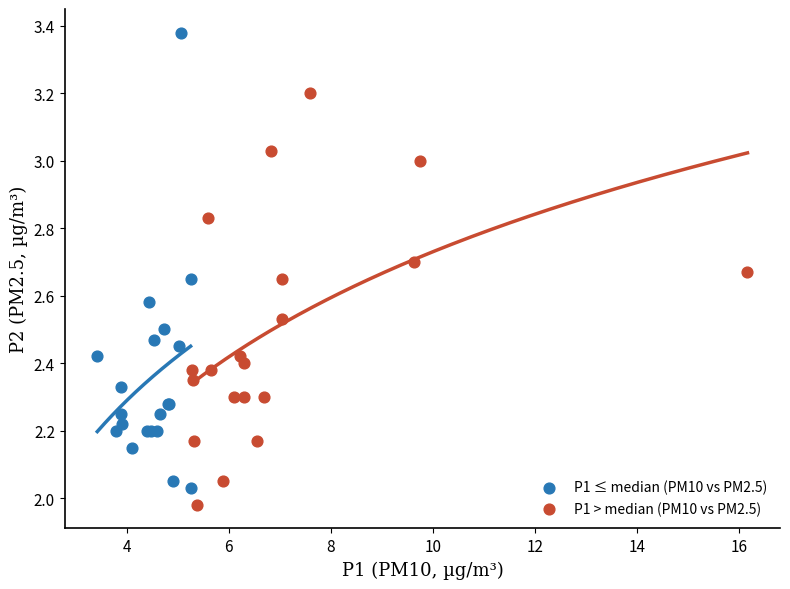

Which series contains the highest Y value?

P1 ≤ median (PM10 vs PM2.5)